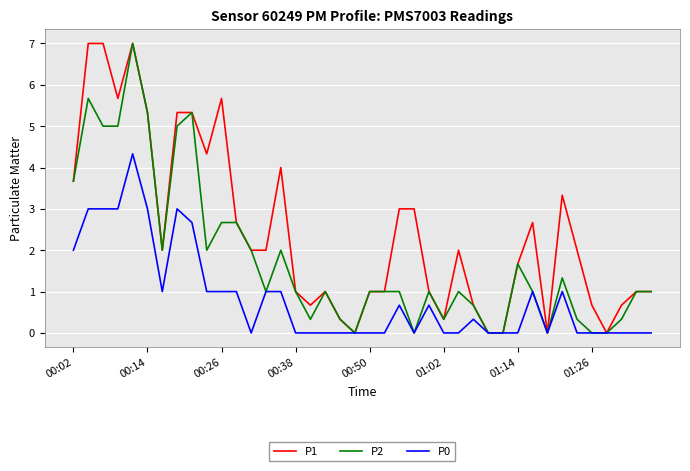

What is the highest value of the P1 series?

7.0